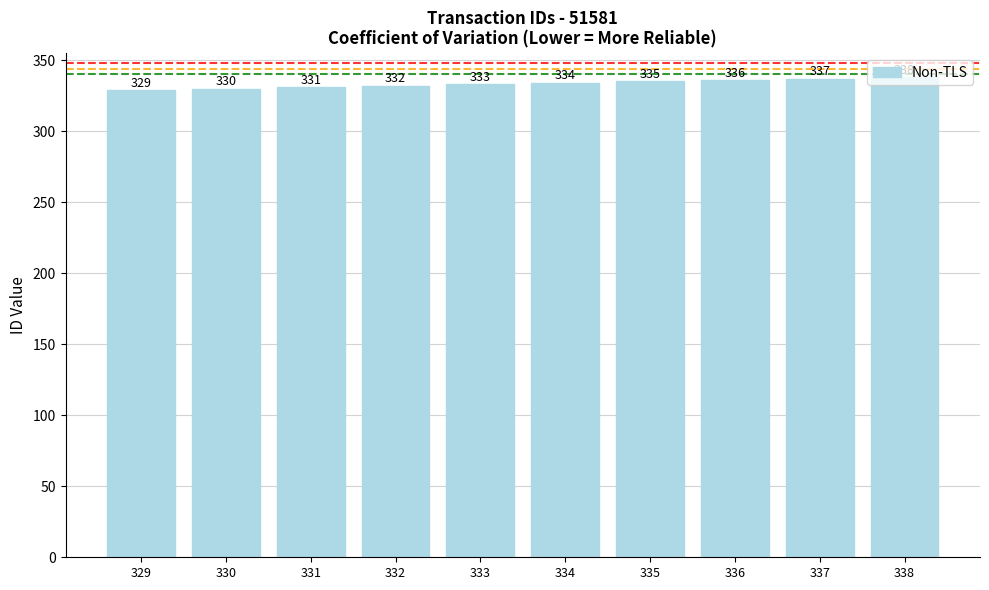

List the labels in order of value, smallest first.

329, 330, 331, 332, 333, 334, 335, 336, 337, 338